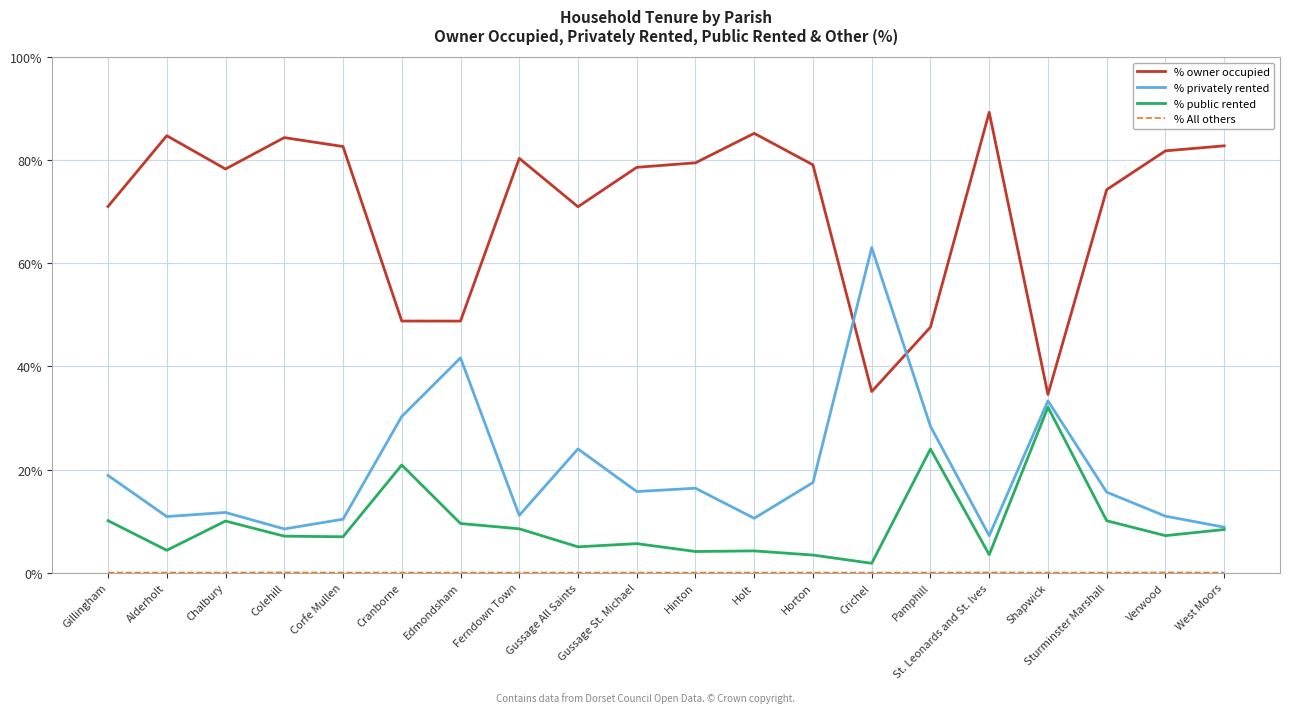

The value of % privately rented at West Moors is 14.4. True or false?

False